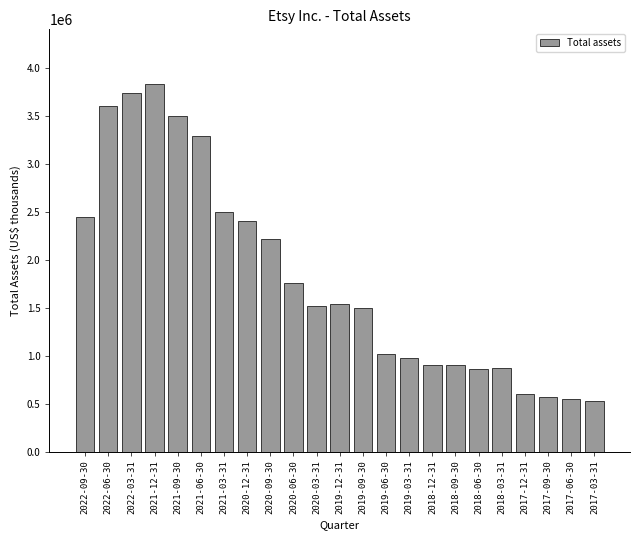

What is the change in value from 2020-06-30 to 2019-12-31?

-219679